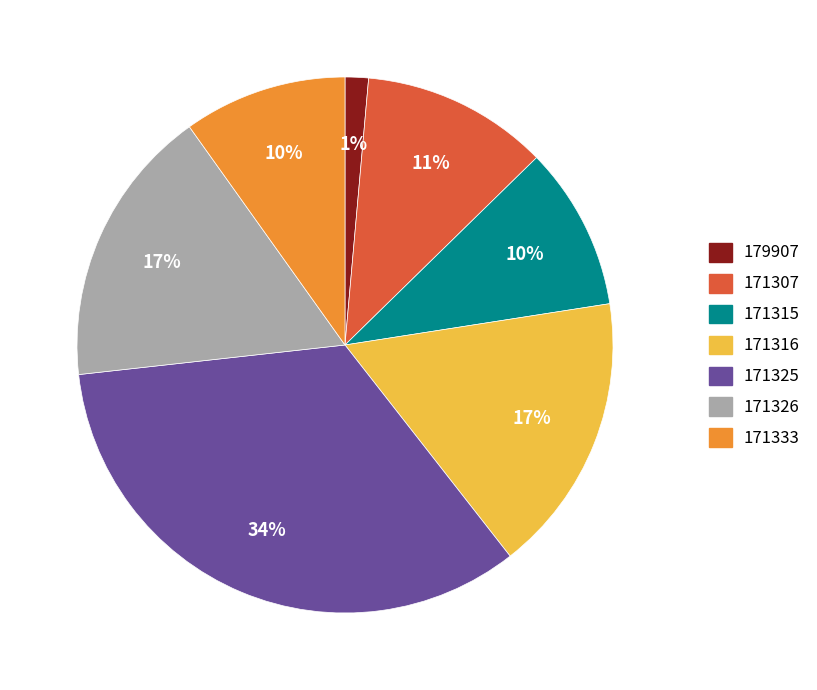

How many segments does this pie chart have?

7